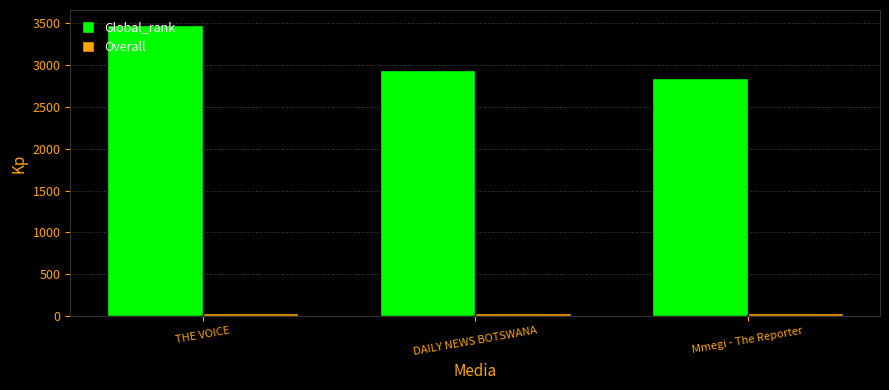

Where does the Overall series first go above 38?

DAILY NEWS BOTSWANA